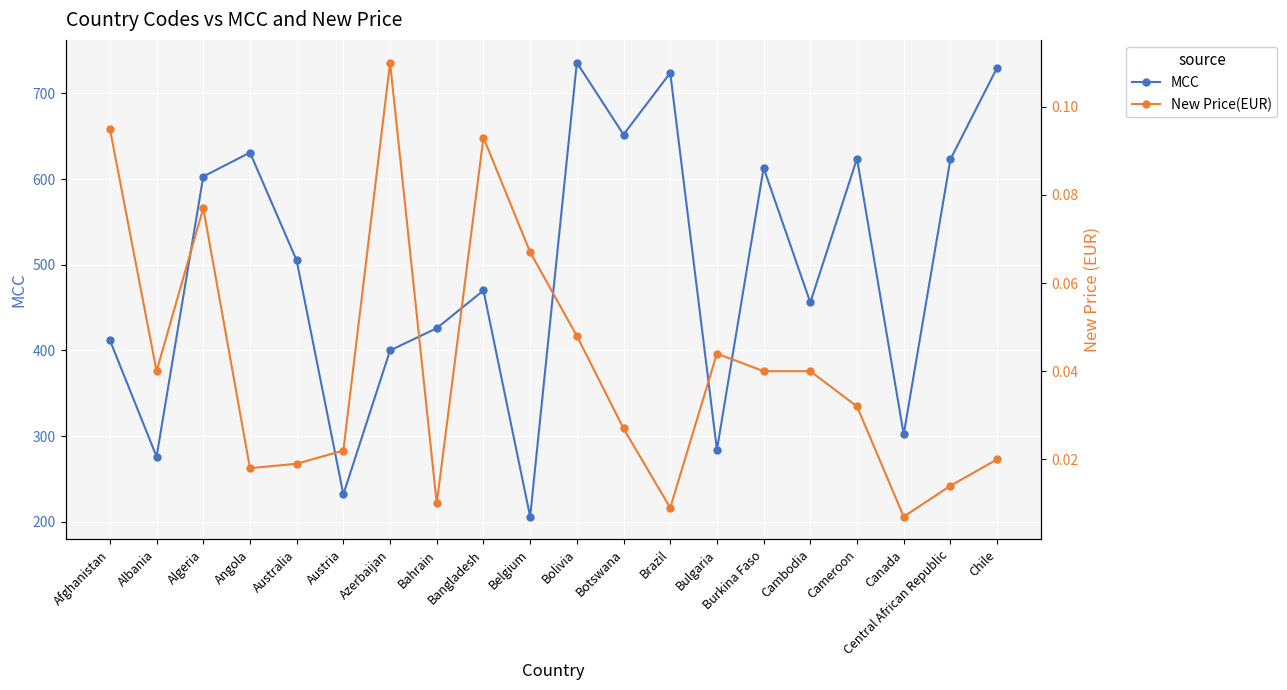

What is the value of the MCC point at the 13th from the left?

724